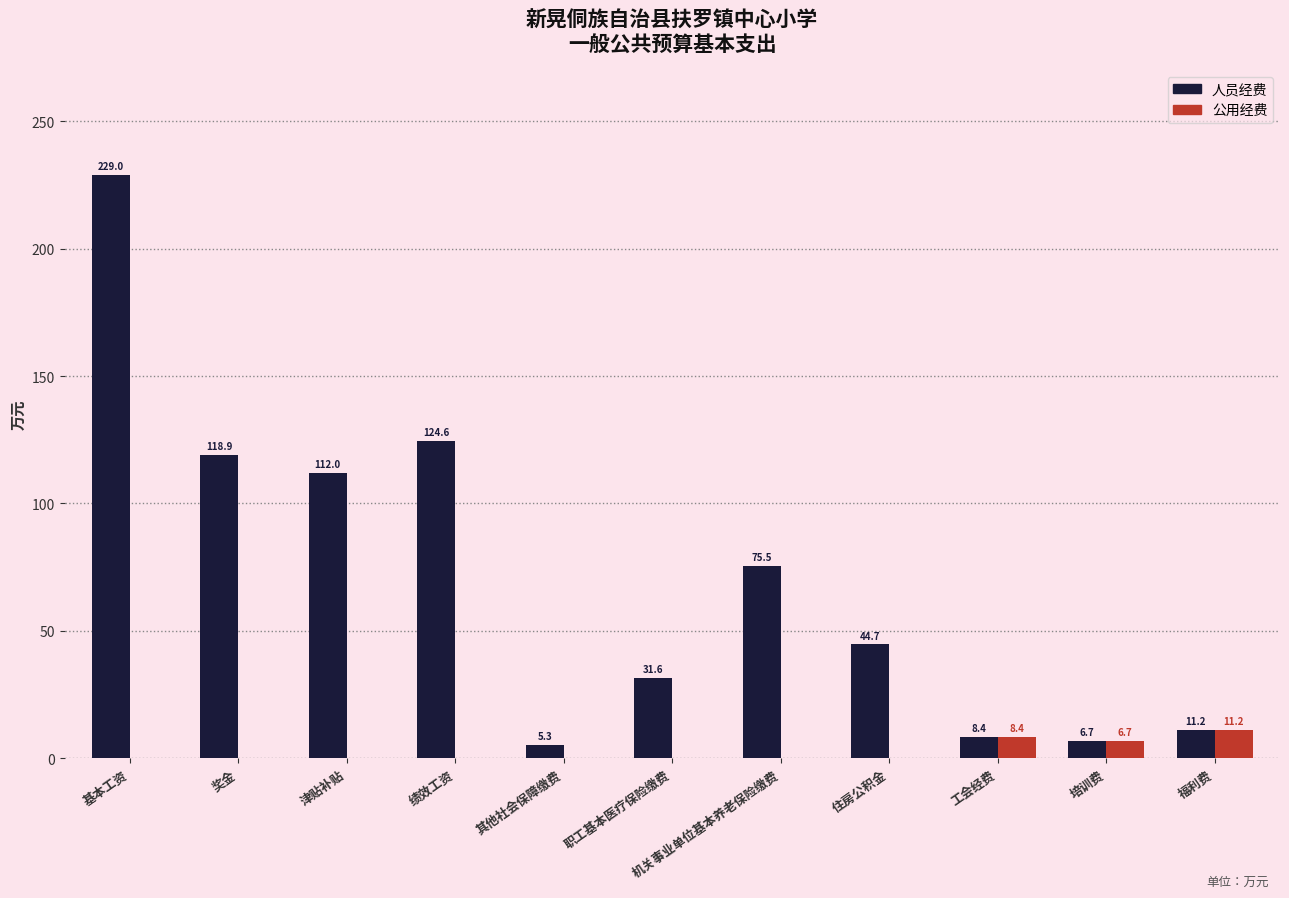

What is the spread (max minus min) of values at 职工基本医疗保险缴费?

31.6